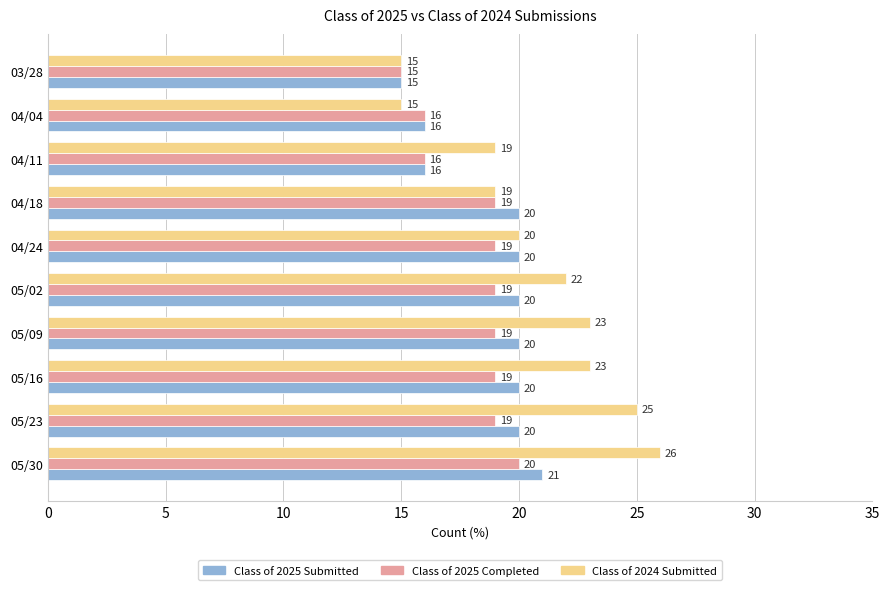

List the series in order of their overall mean, lowest first.

Class of 2025 Completed, Class of 2025 Submitted, Class of 2024 Submitted